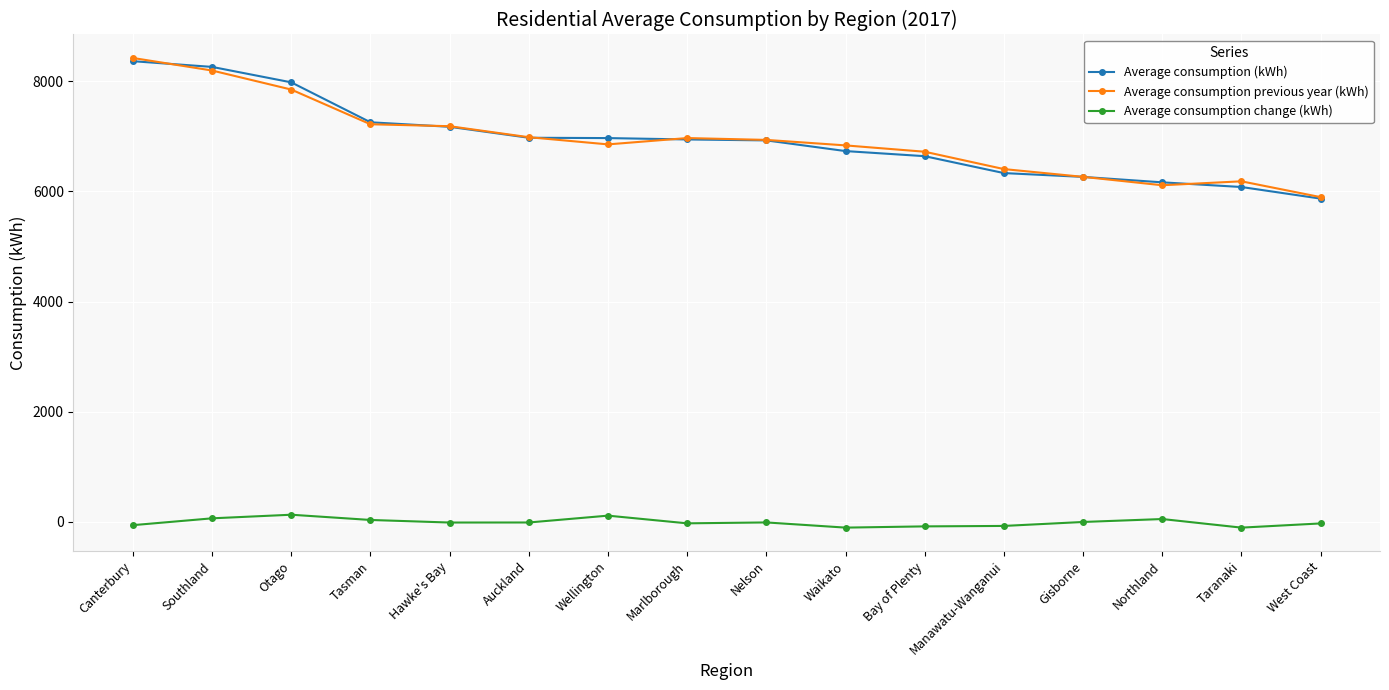

At which label does Average consumption previous year (kWh) first exceed 6933?

Canterbury